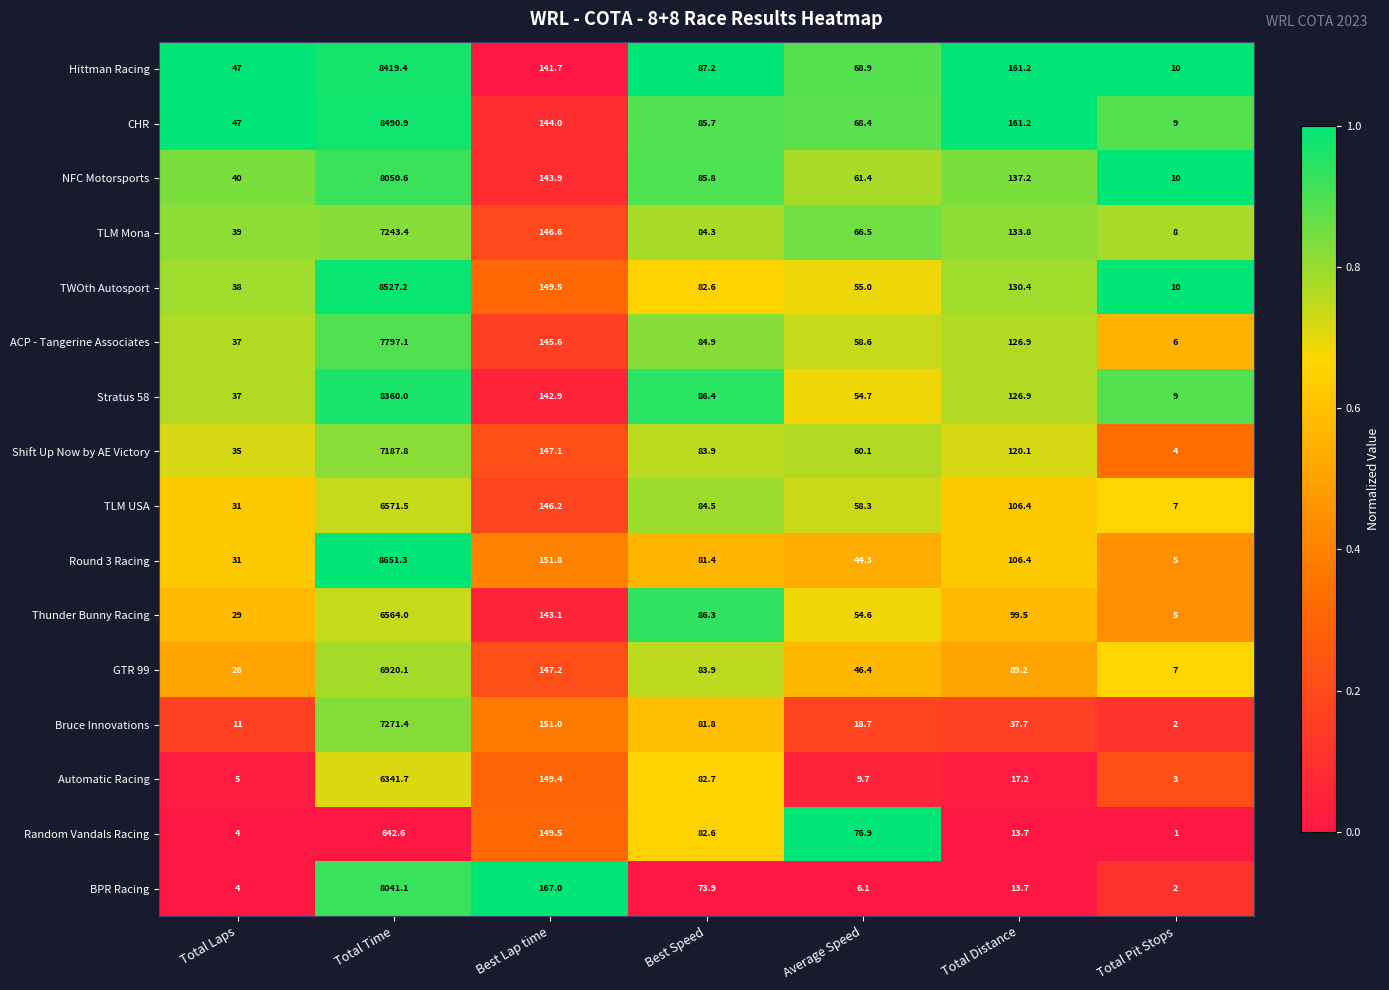

Is it true that GTR 99 equals 147.2 at Best Lap time?

True